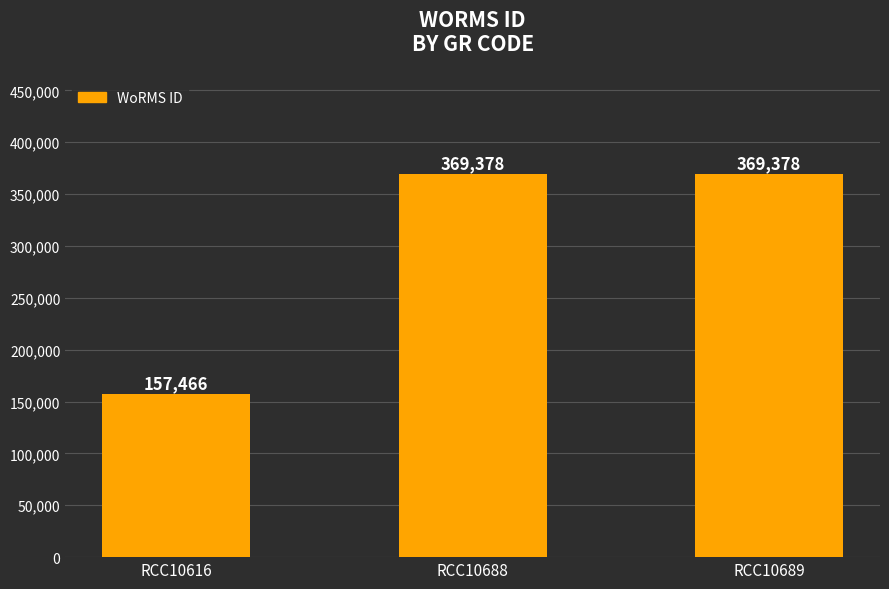

What is the difference between the maximum and minimum values?

211912